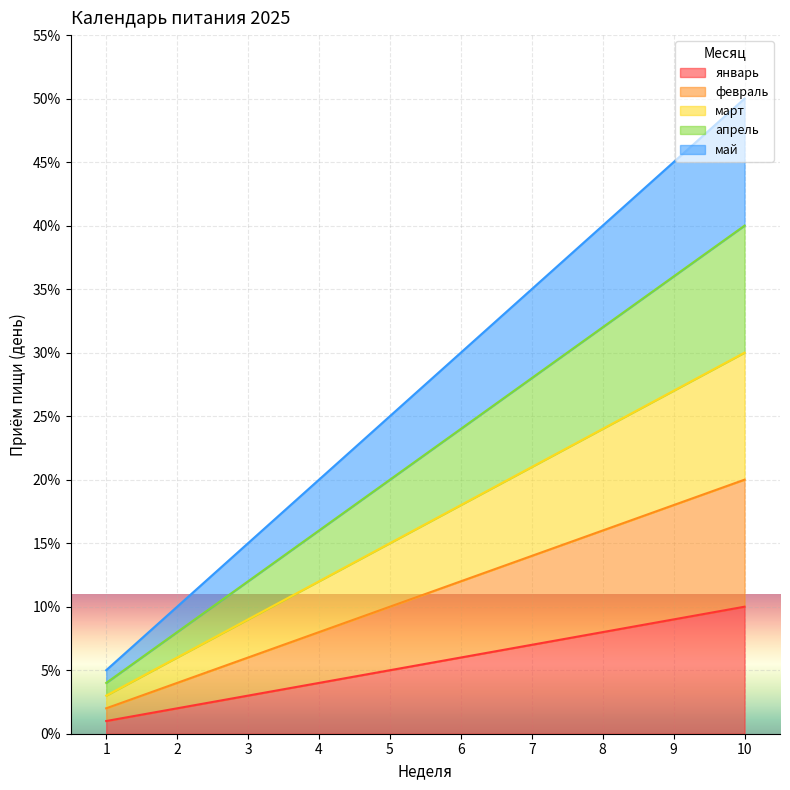

Is the value of май at 1 greater than the value of март at 8?

No